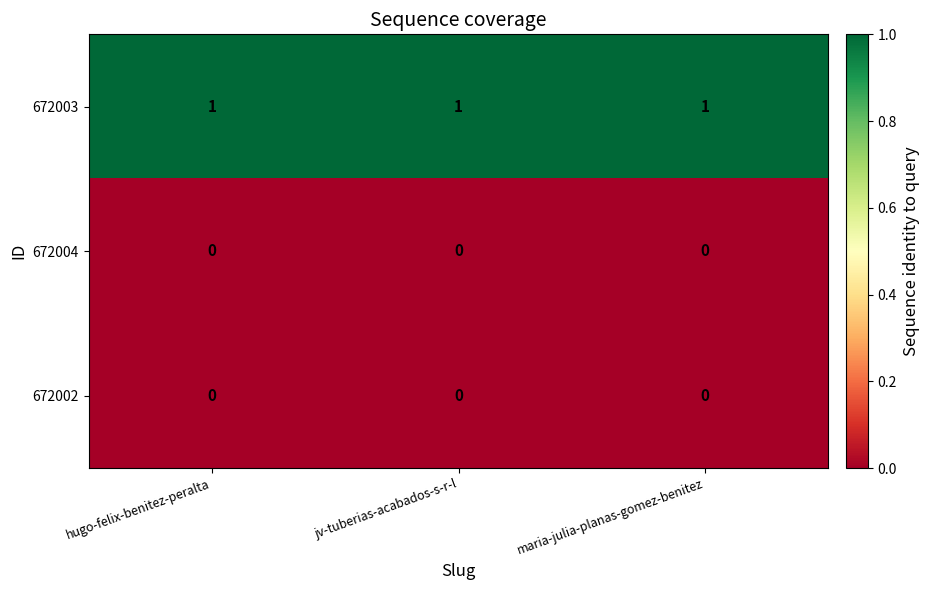

How many categories are shown in the chart?

3